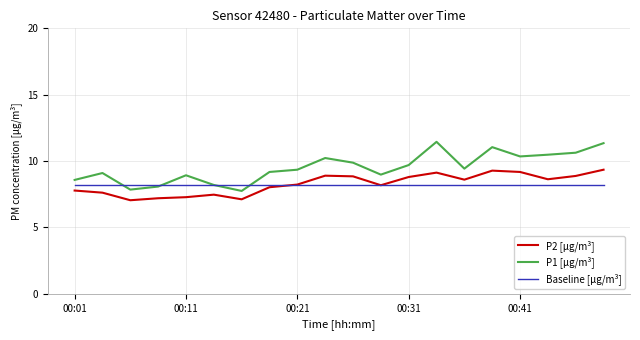

What are all the series names shown in the legend?

P2 [µg/m³], P1 [µg/m³], Baseline [µg/m³]